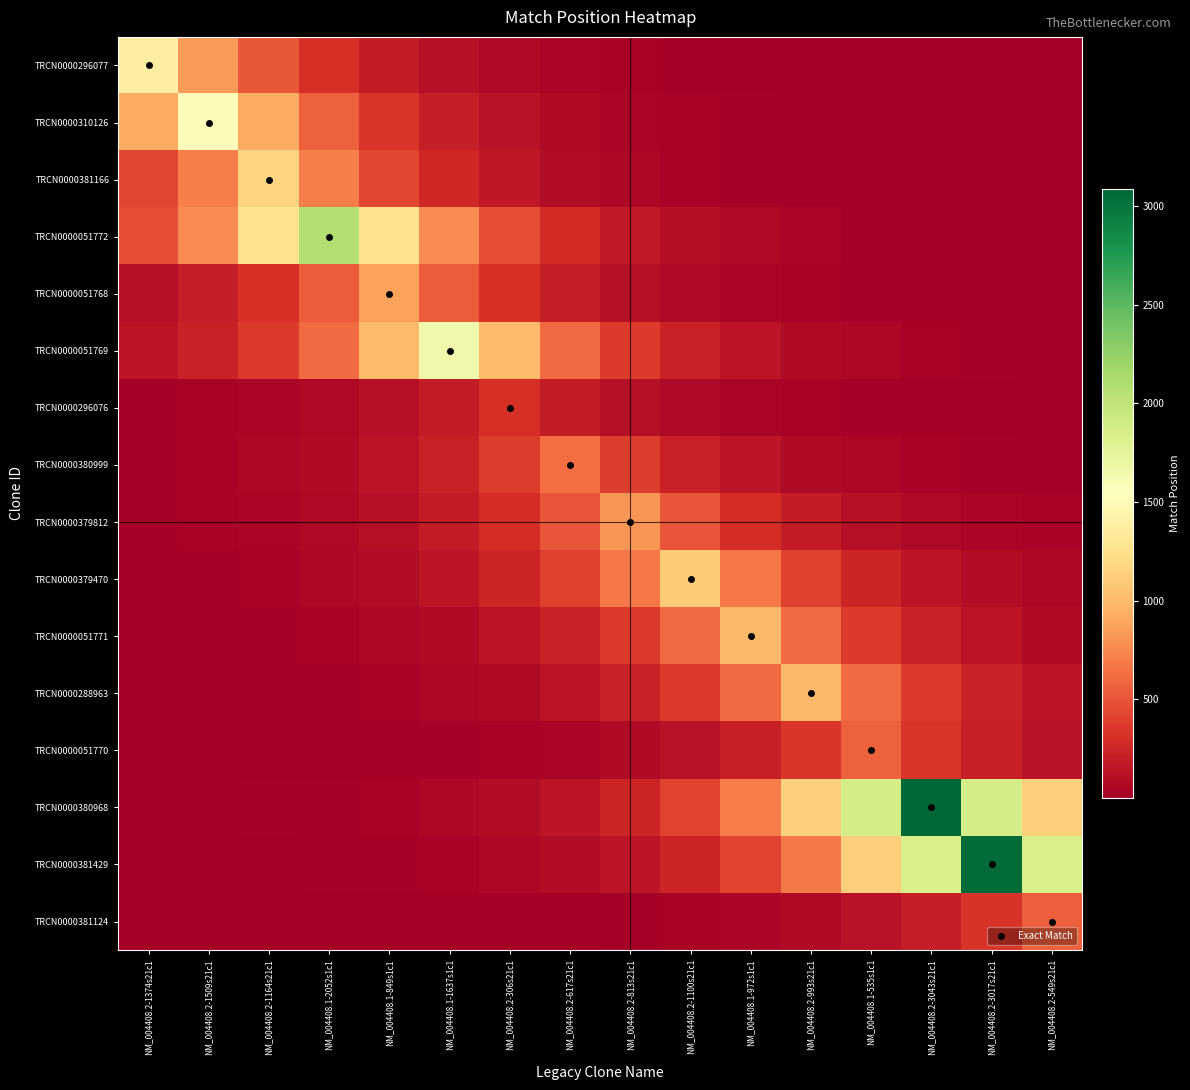

At how many categories does at least one series exceed 353?

16